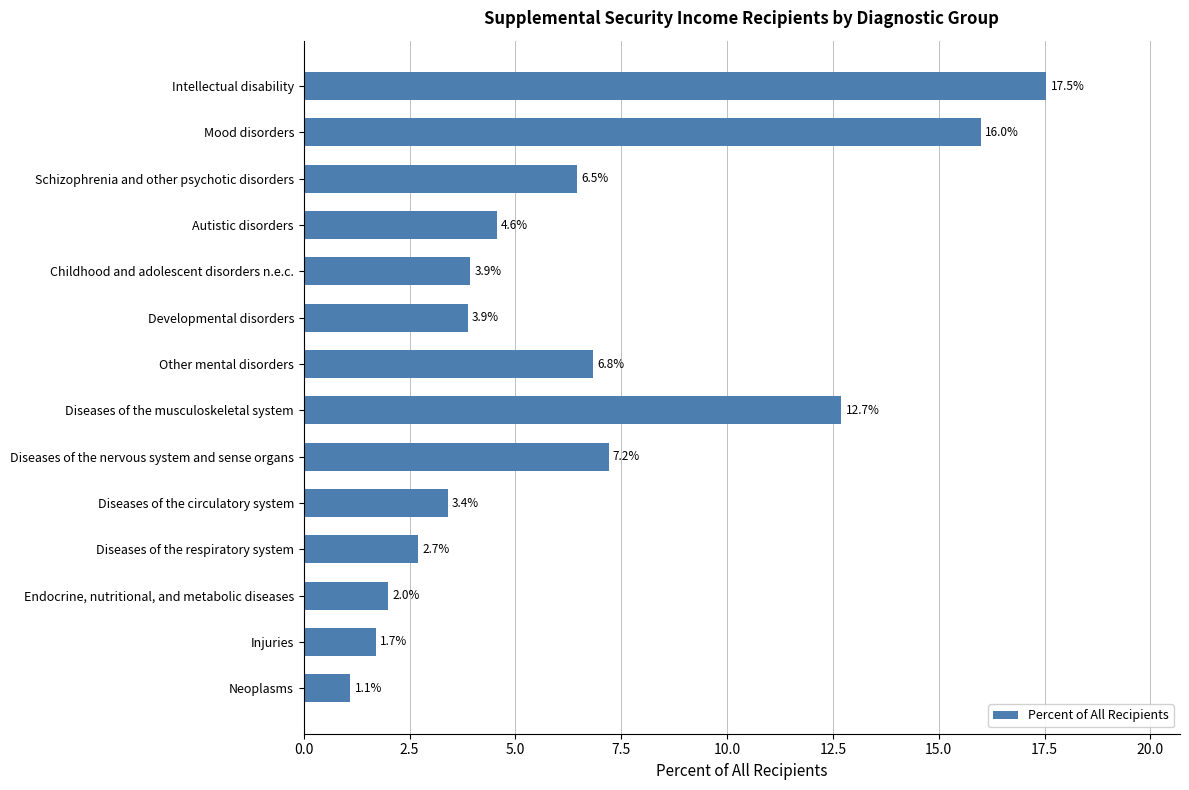

What position from the top is Autistic disorders?

4